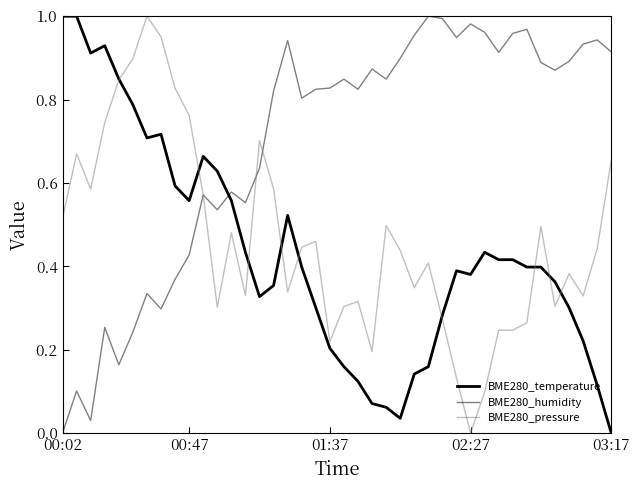

How many lines are shown in the chart?

3